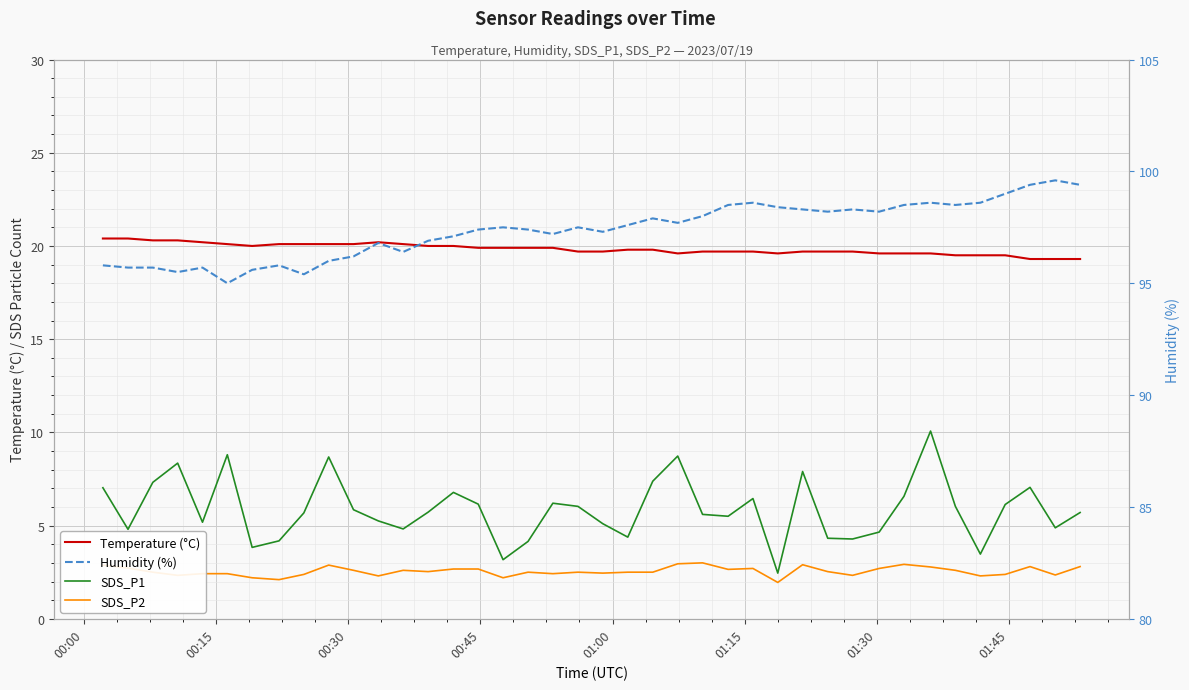

What is the maximum value shown in the chart?

99.6